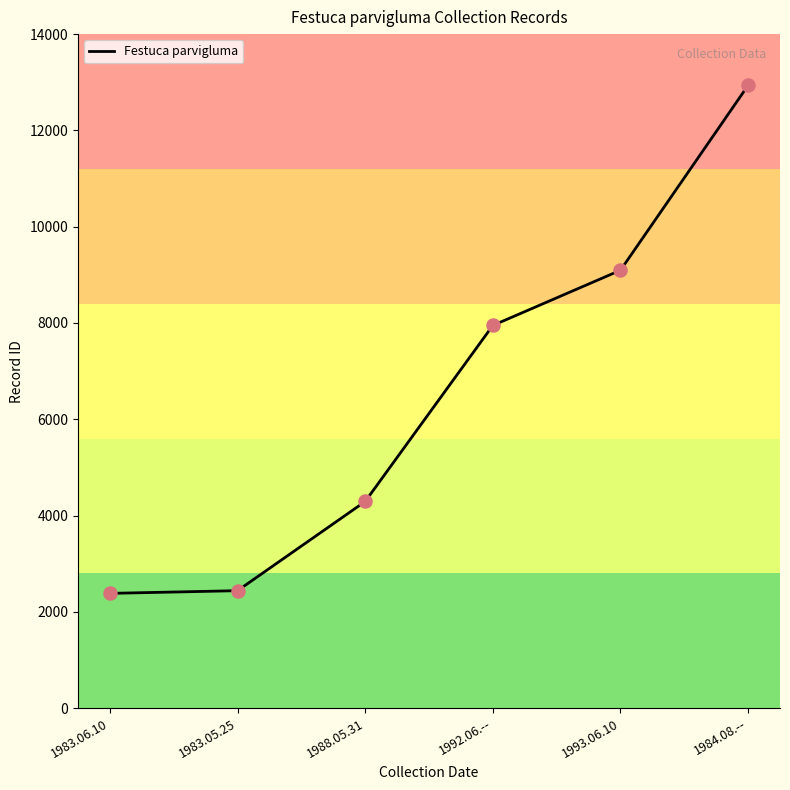

Approximately how many times larger is the value at 1992.06.-- compared to 1983.06.10?

3.3